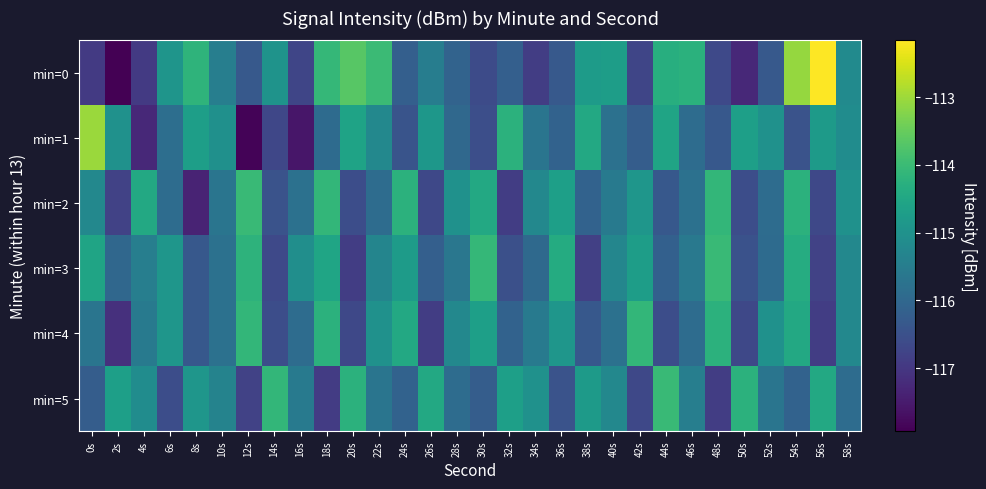

At how many categories does at least one series exceed -117?

30